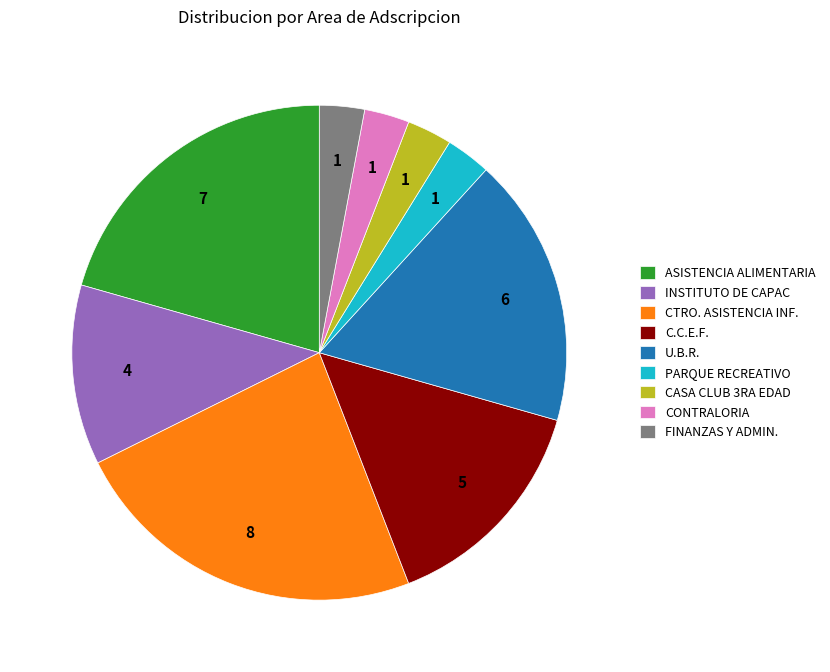

Is there a majority slice in this chart?

No